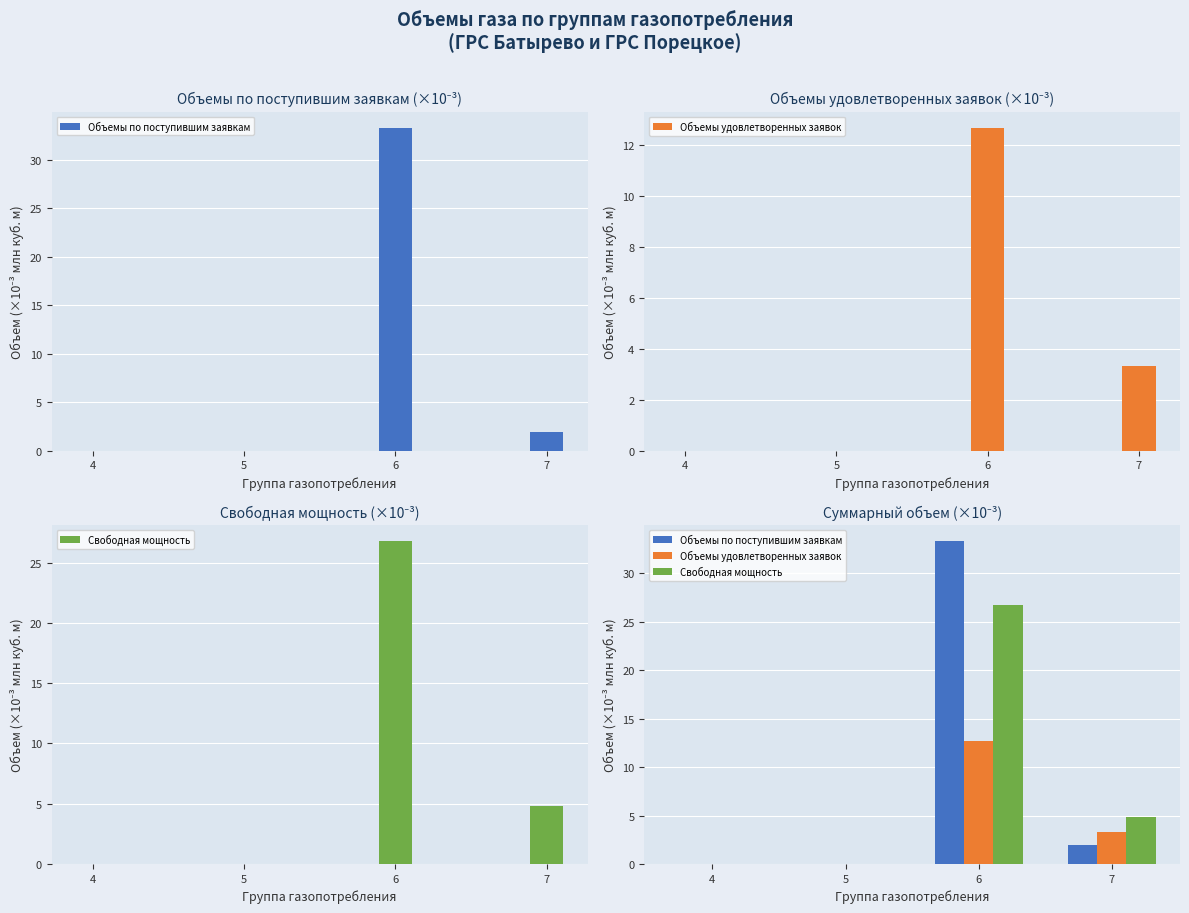

List the series in order of their overall mean, lowest first.

Объемы удовлетворенных заявок, Свободная мощность, Объемы по поступившим заявкам